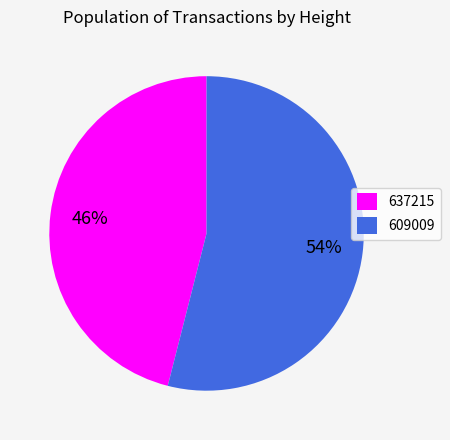

What is the majority slice?

609009